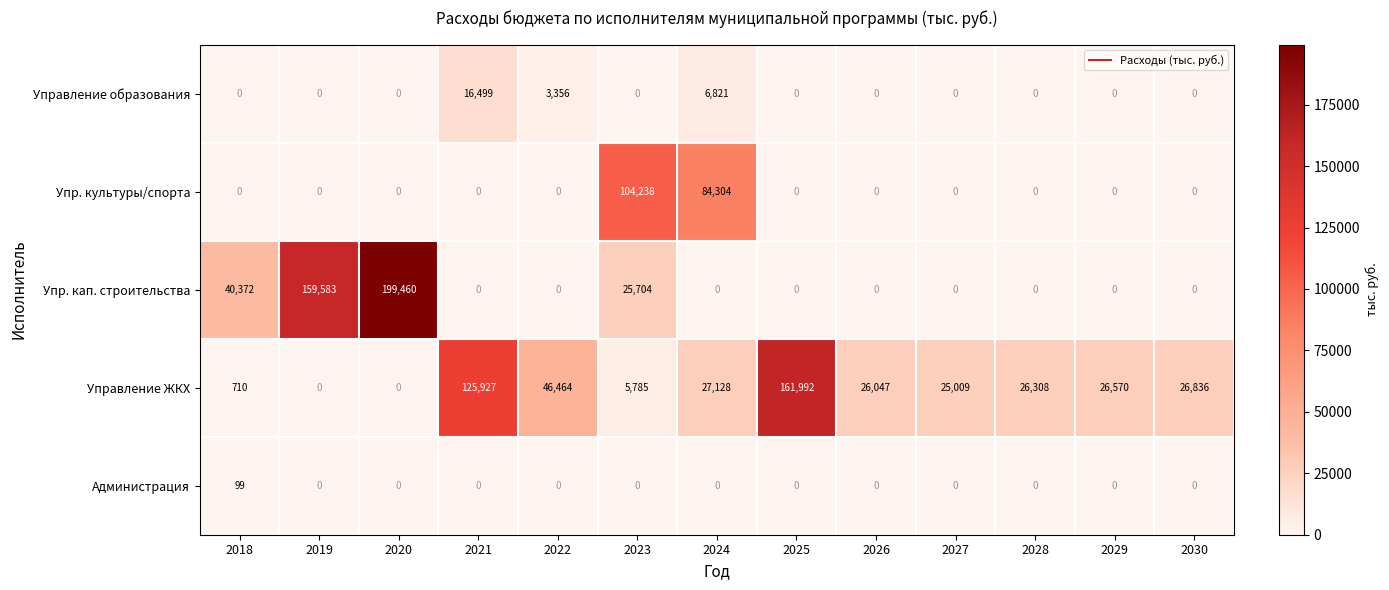

How many distinct data groups are displayed?

5